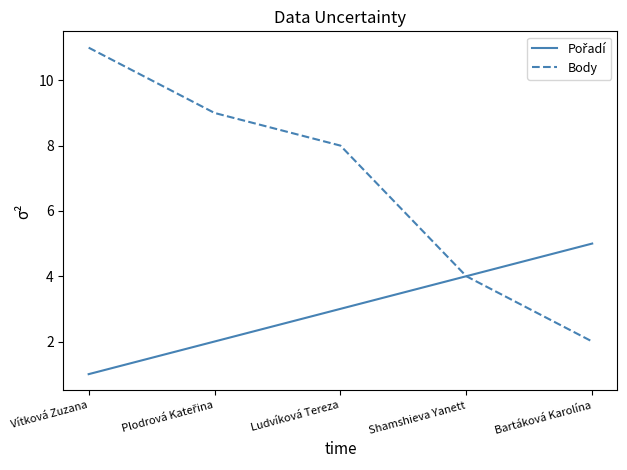

The value of Body at Shamshieva Yanett is 7. True or false?

False